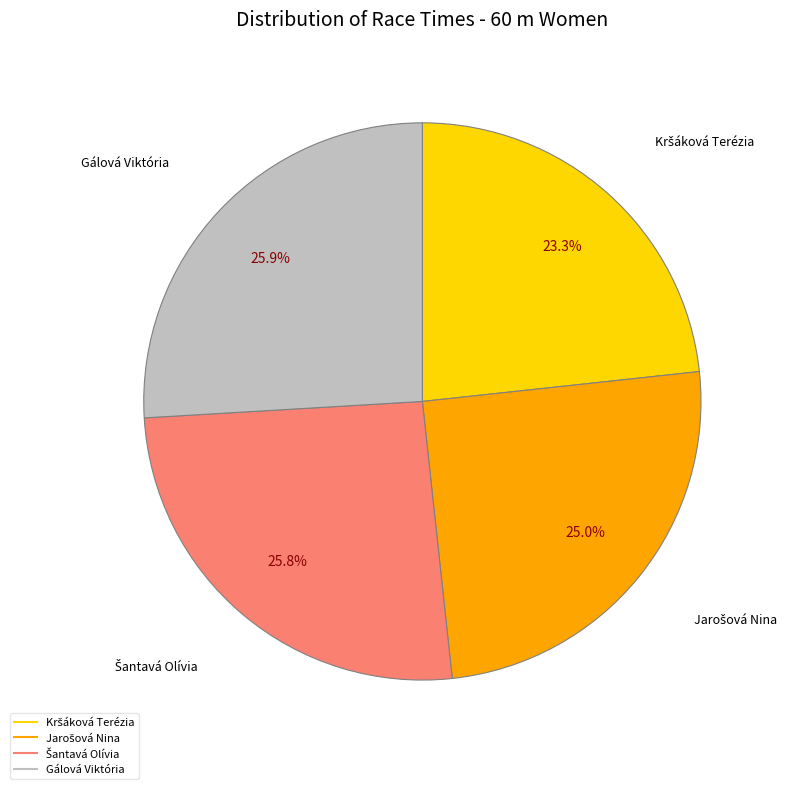

Is there any slice that represents more than half of the pie?

No